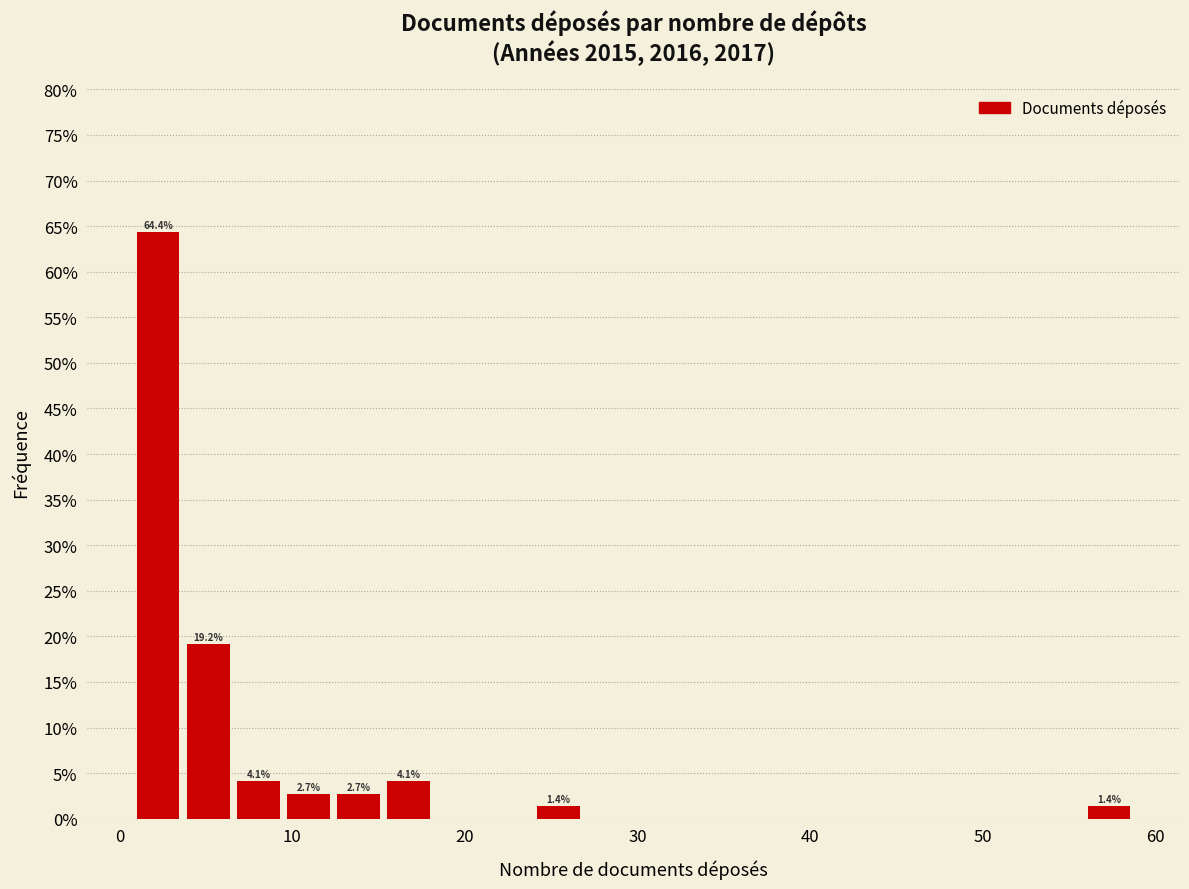

Around what value on the x-axis is the tallest bar? Give the approximate position of its centre, as read against the axis.

2